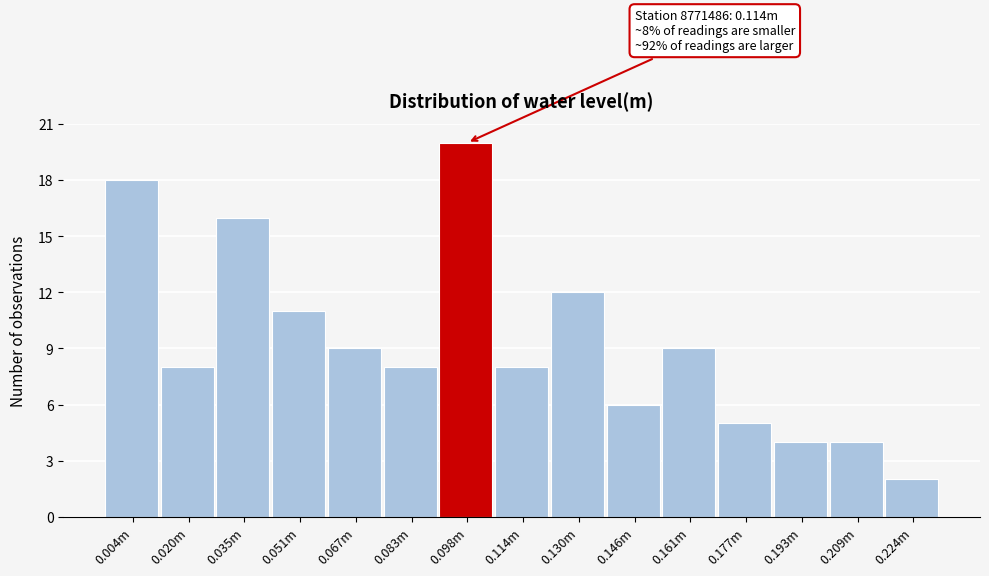

Reading left to right, what are all the values shown in this chart?

0.004m=18	0.020m=8	0.035m=16	0.051m=11	0.067m=9	0.083m=8	0.098m=20	0.114m=8	0.130m=12	0.146m=6	0.161m=9	0.177m=5	0.193m=4	0.209m=4	0.224m=2